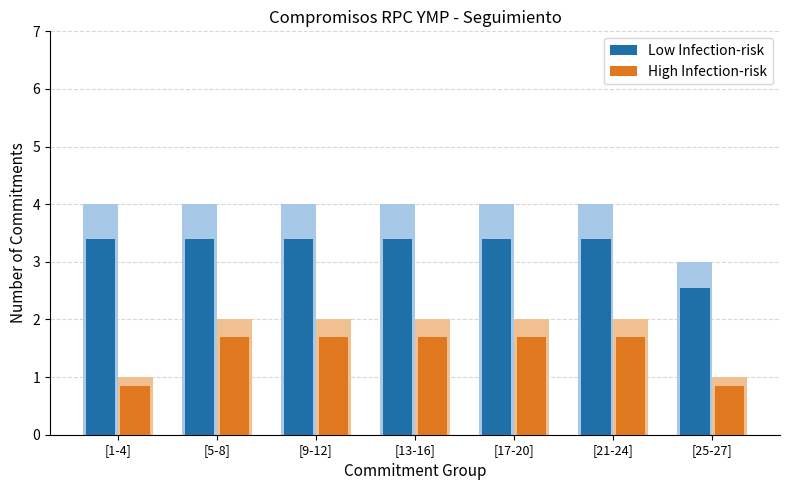

Which series has the largest total across all categories?

Low Infection-risk